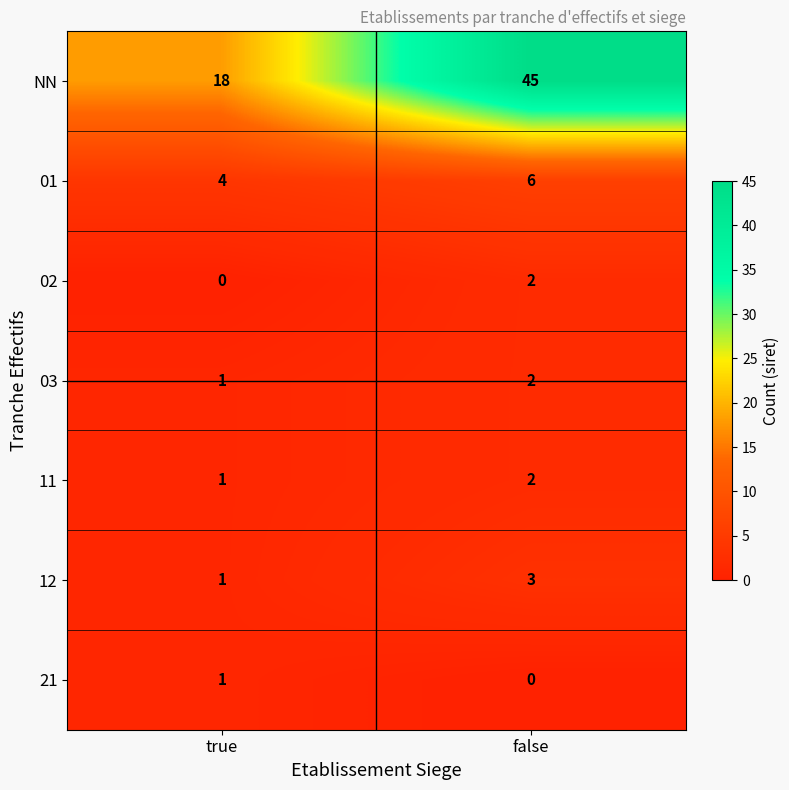

At which label is 02 closest to 1?

true